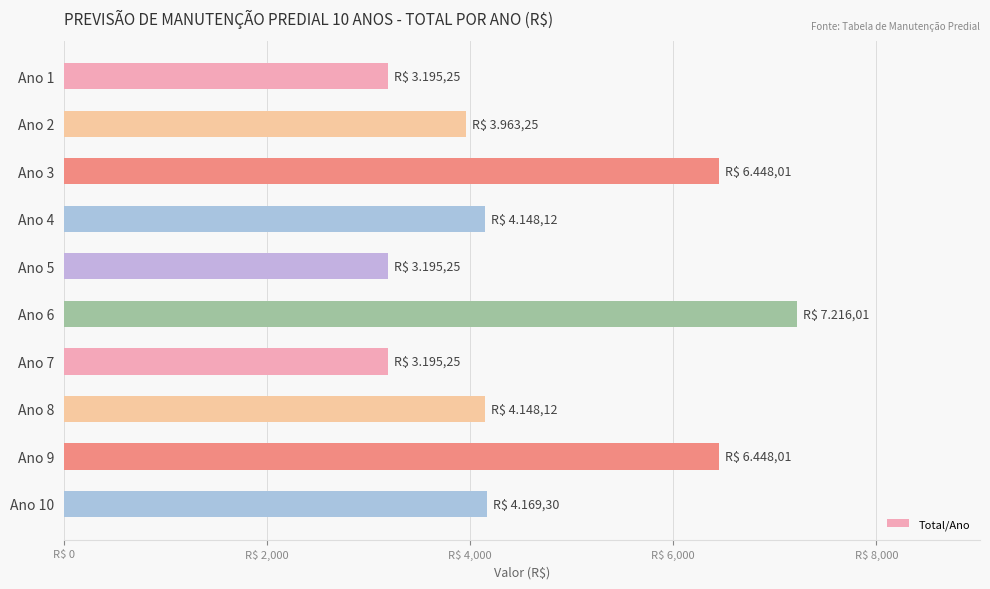

What is the greatest value displayed?

7216.0